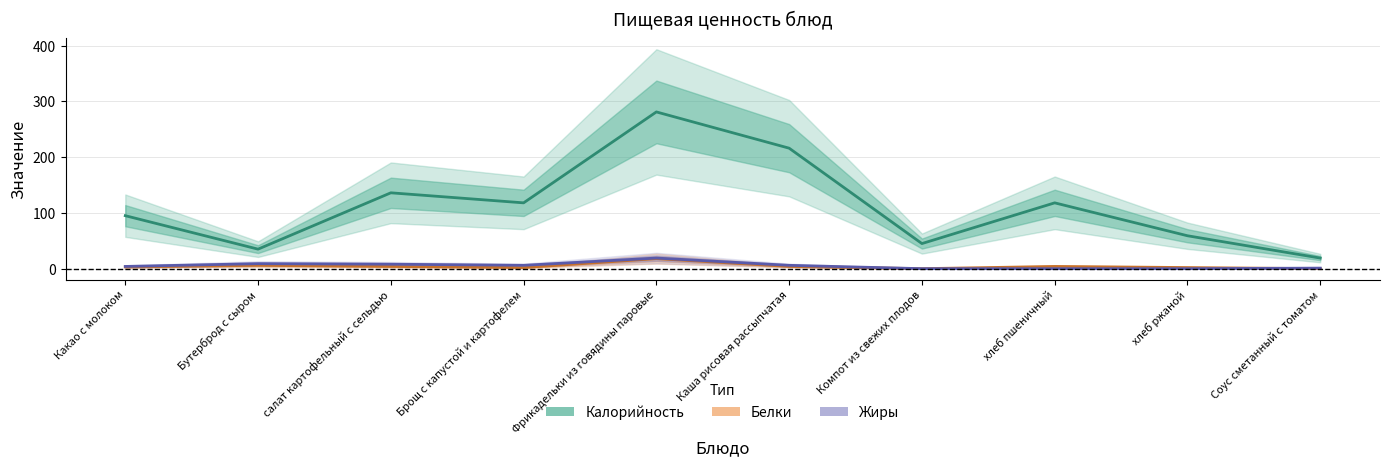

The Жиры series shows -11 at Компот из свежих плодов. True or false?

False